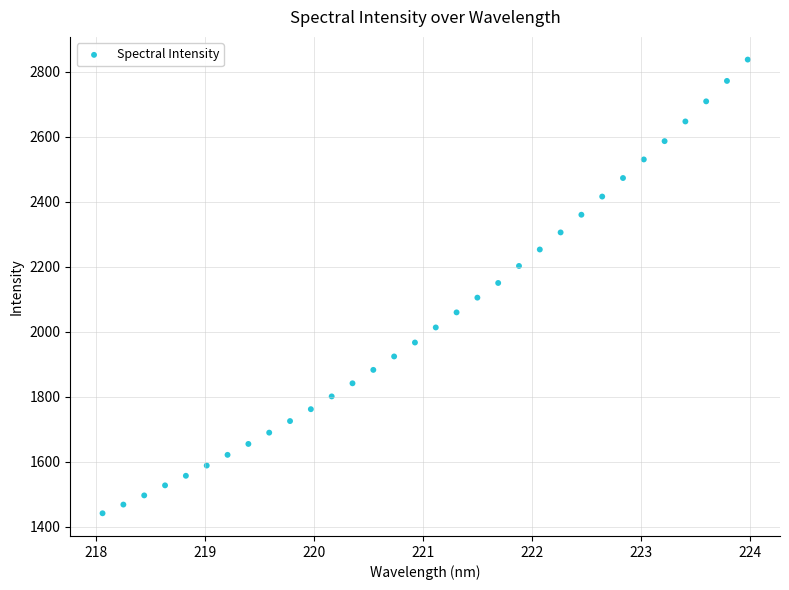

What is the range of X values (max minus min)?

5.9